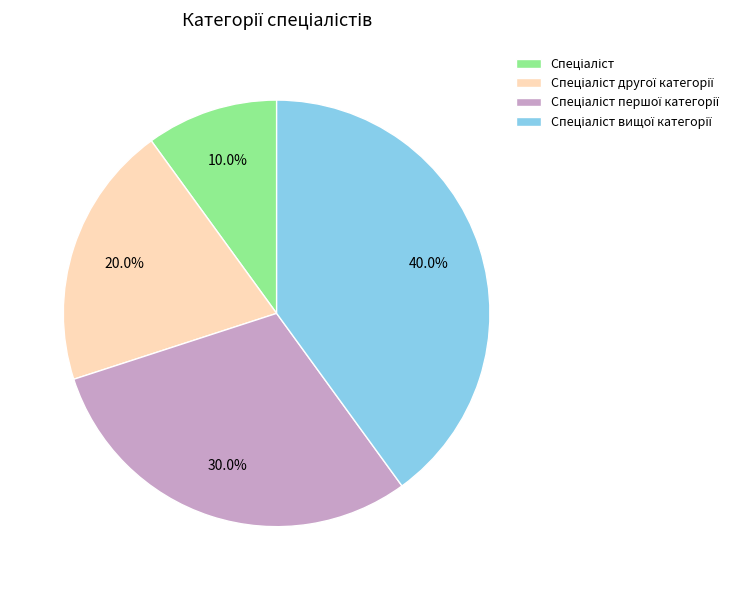

Is there any slice that represents more than half of the pie?

No